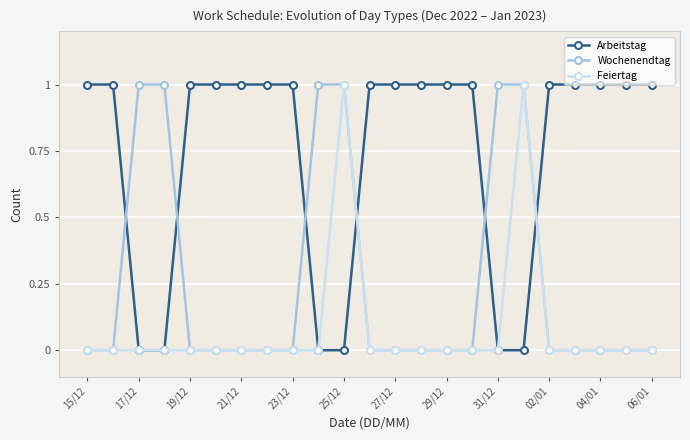

True or false: Feiertag has more than 0 points higher than both neighbors.

True